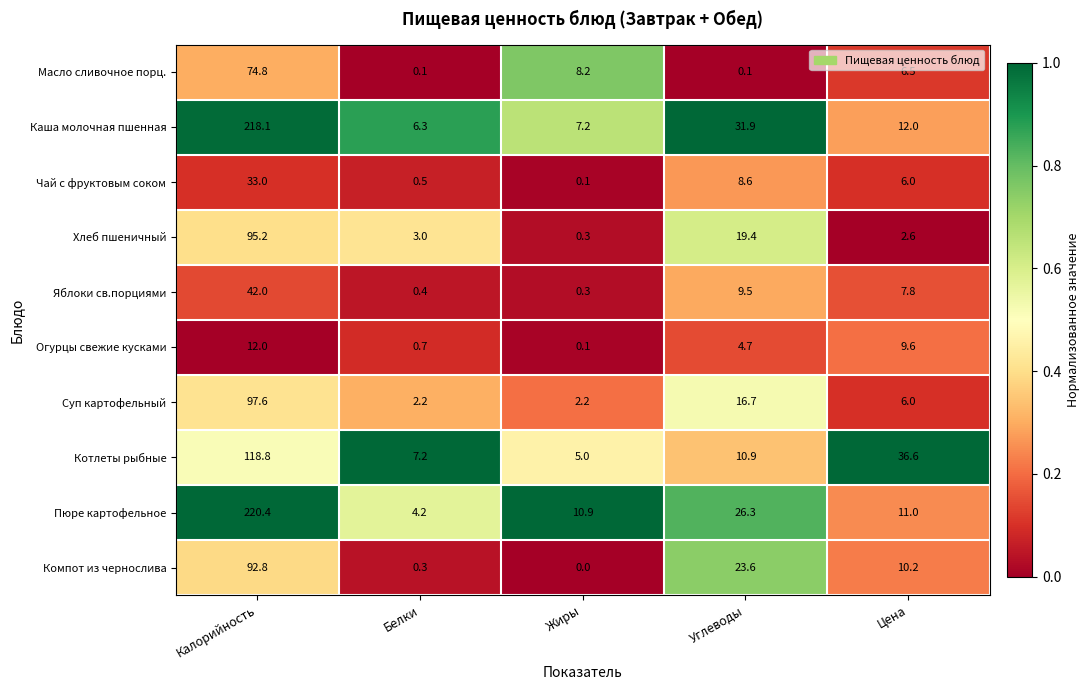

Is it true that Котлеты рыбные equals 10.9 at Углеводы?

True